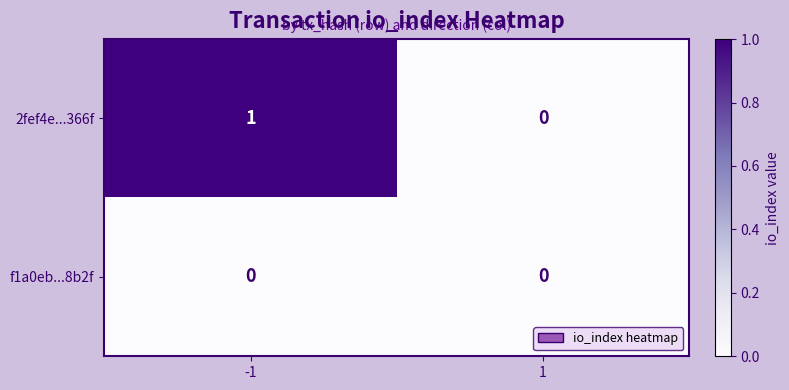

Reading left to right, list all the values displayed in this chart.

2fef4e...366f: -1=1	1=0
f1a0eb...8b2f: -1=0	1=0